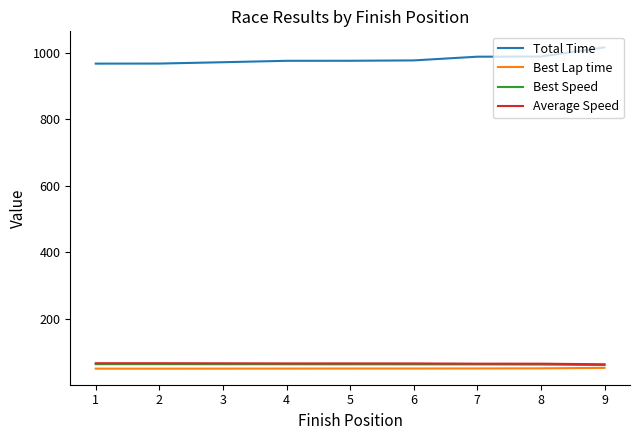

What is the smallest value displayed?

50.5